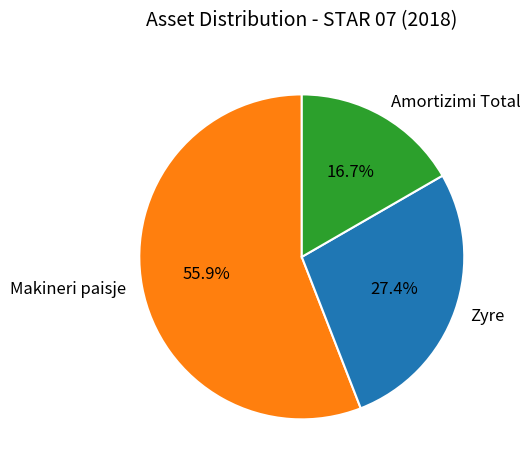

Which slice is the smallest?

Amortizimi Total